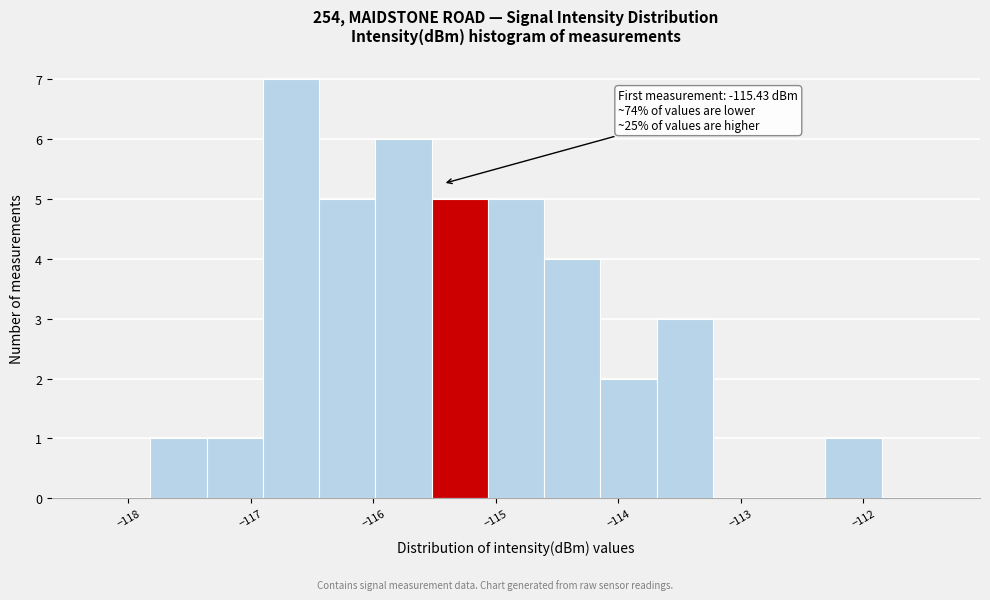

Over which range of the x-axis is the bar tallest?

-116.9 to -116.4